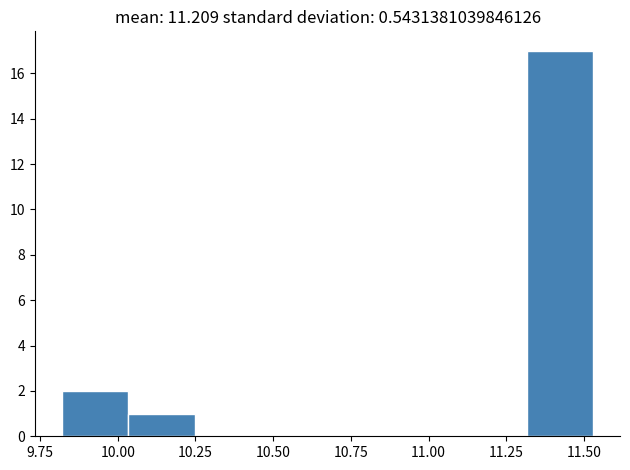

Reading left to right, transcribe this chart: for each bar, give the range it covers on the x-axis and its height. Neither the bar edges nor the heights are printed on the chart, so give them approximately, as read against the axes.

9.80 to 10.05: 2
10.05 to 10.25: 1
10.25 to 10.45: 0
10.45 to 10.70: 0
10.70 to 10.90: 0
10.90 to 11.10: 0
11.10 to 11.30: 0
11.30 to 11.55: 17